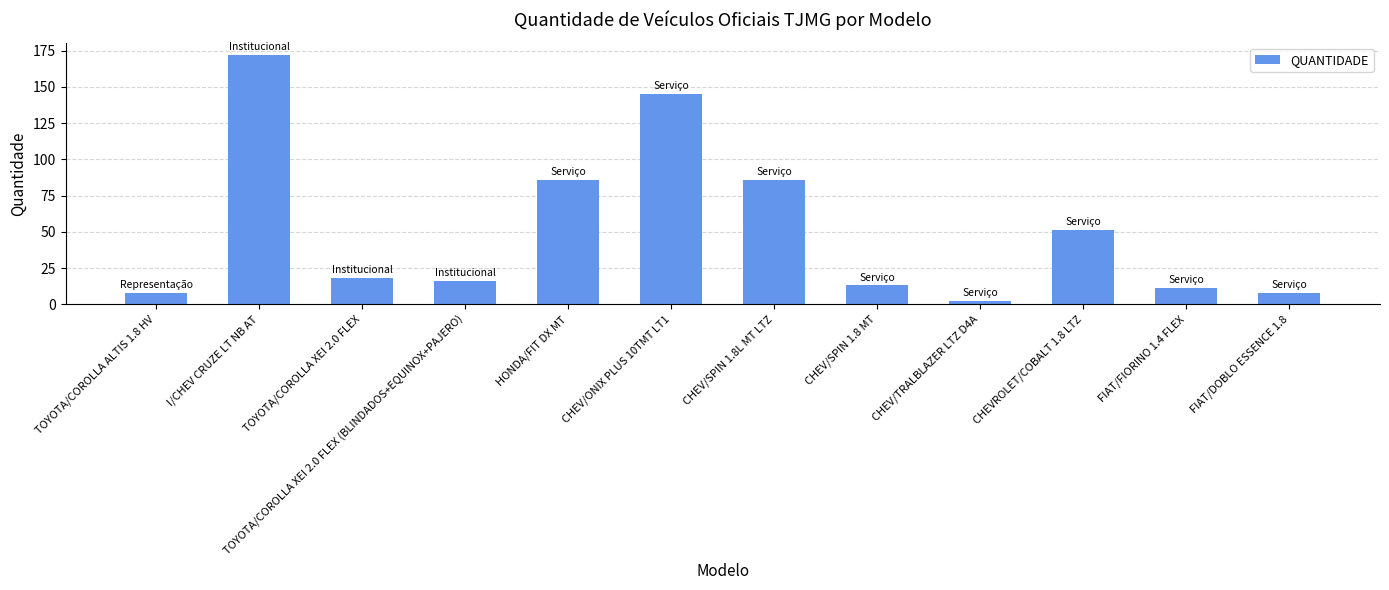

How many bars are there in total?

12